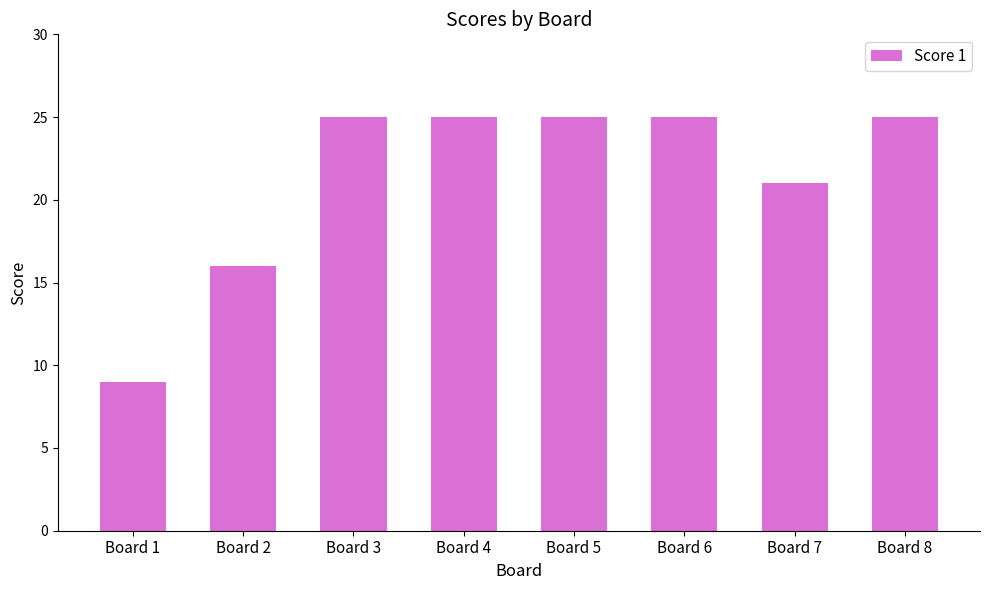

What is the greatest value displayed?

25